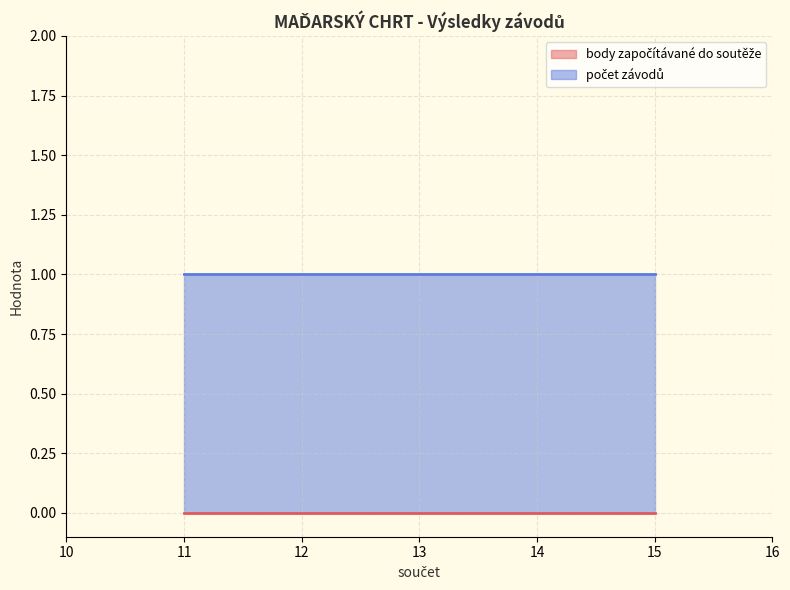

Reading left to right, extract all data points from this chart.

body započítávané do soutěže: 15=0	13=0	11=0
počet závodů: 15=1	13=1	11=1